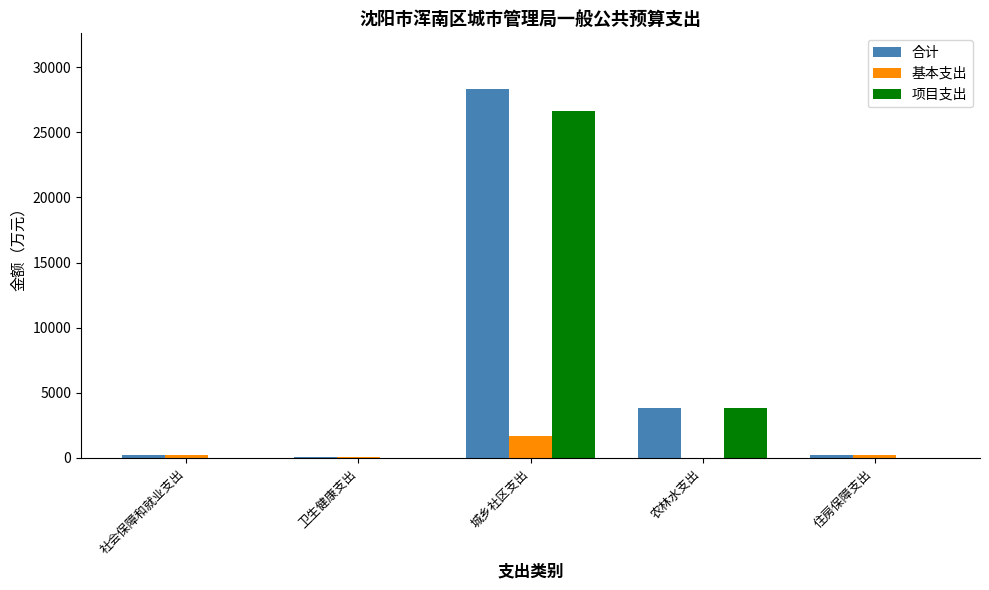

Which series has the widest spread of values?

合计